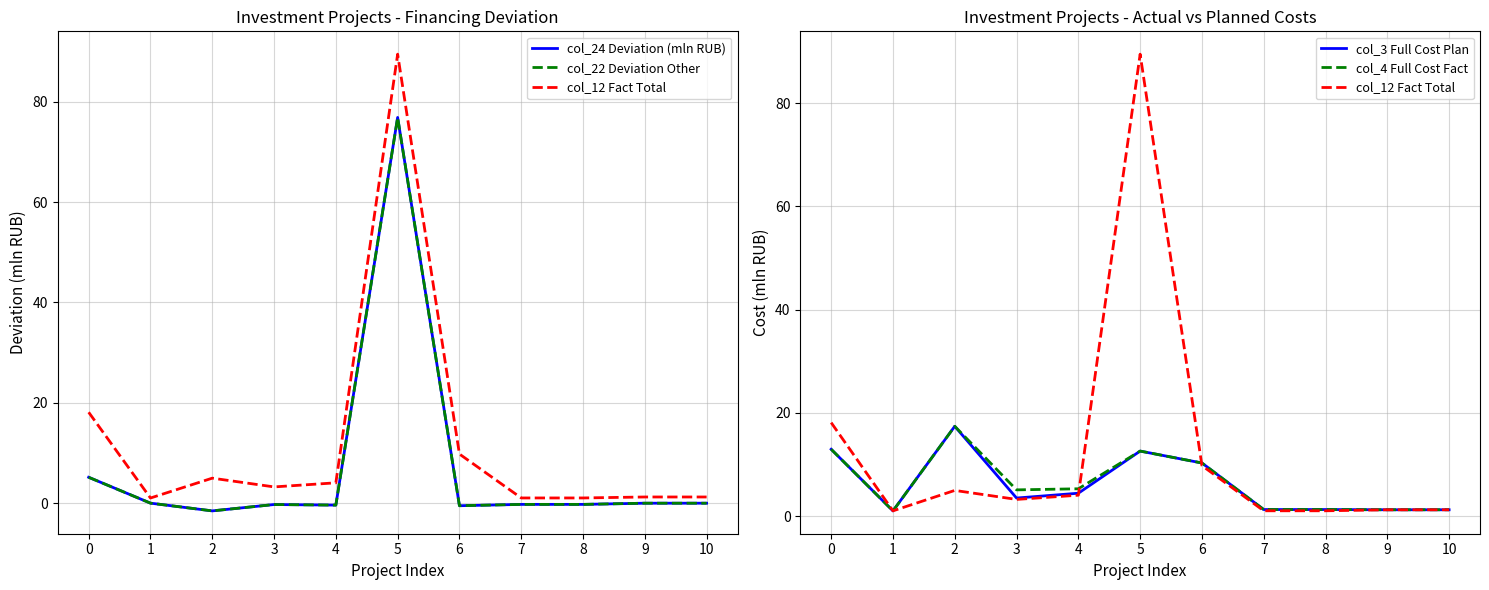

What is the sum of all col_22 Deviation Other values?

78.9